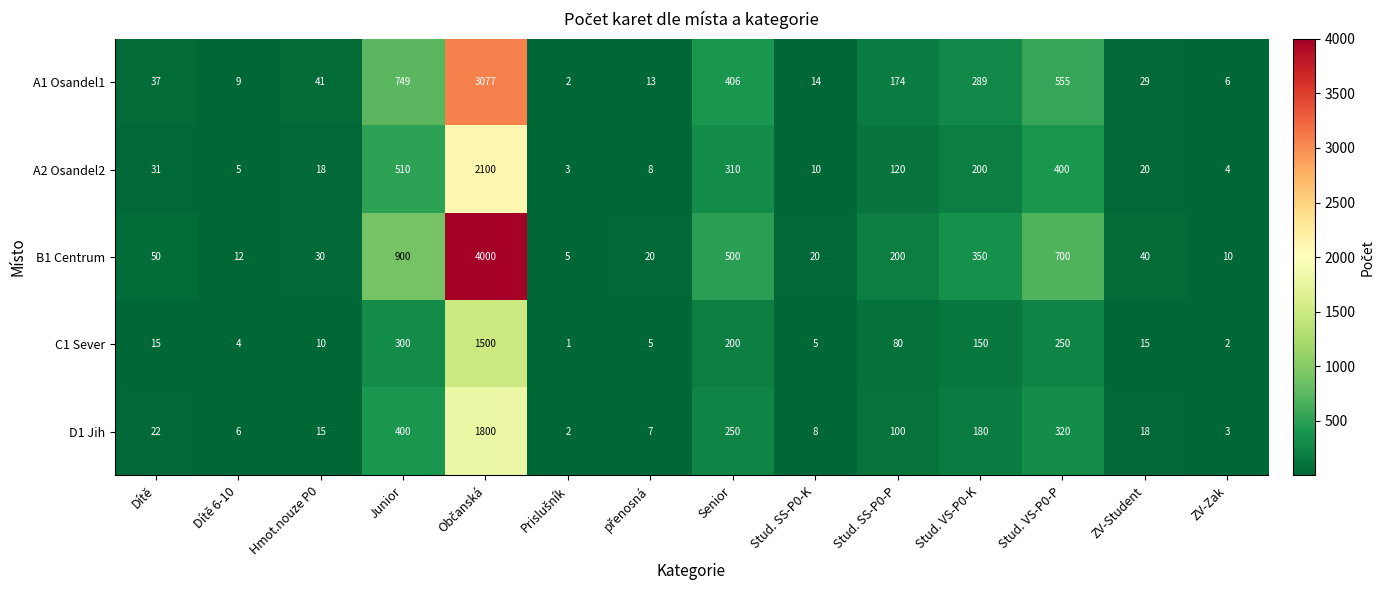

What is the difference between the highest and lowest values at Dítě?

35